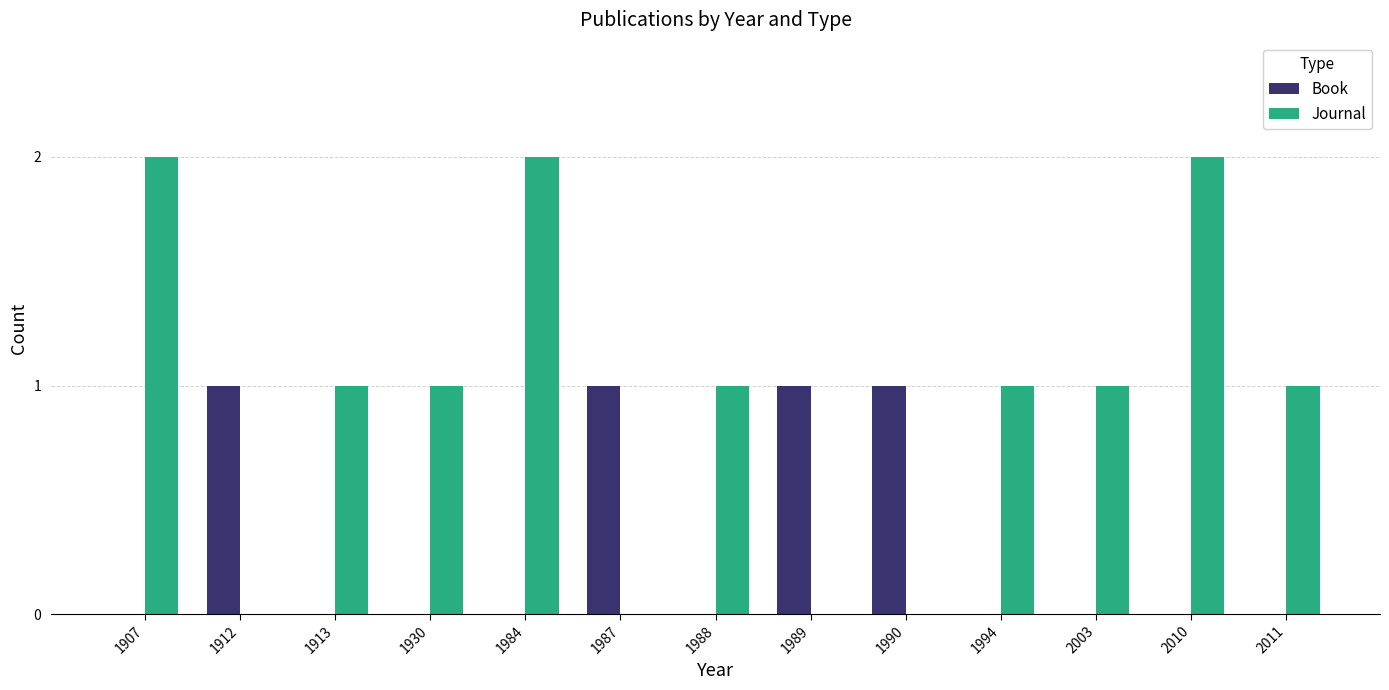

What is the spread (max minus min) of values at 1912?

1